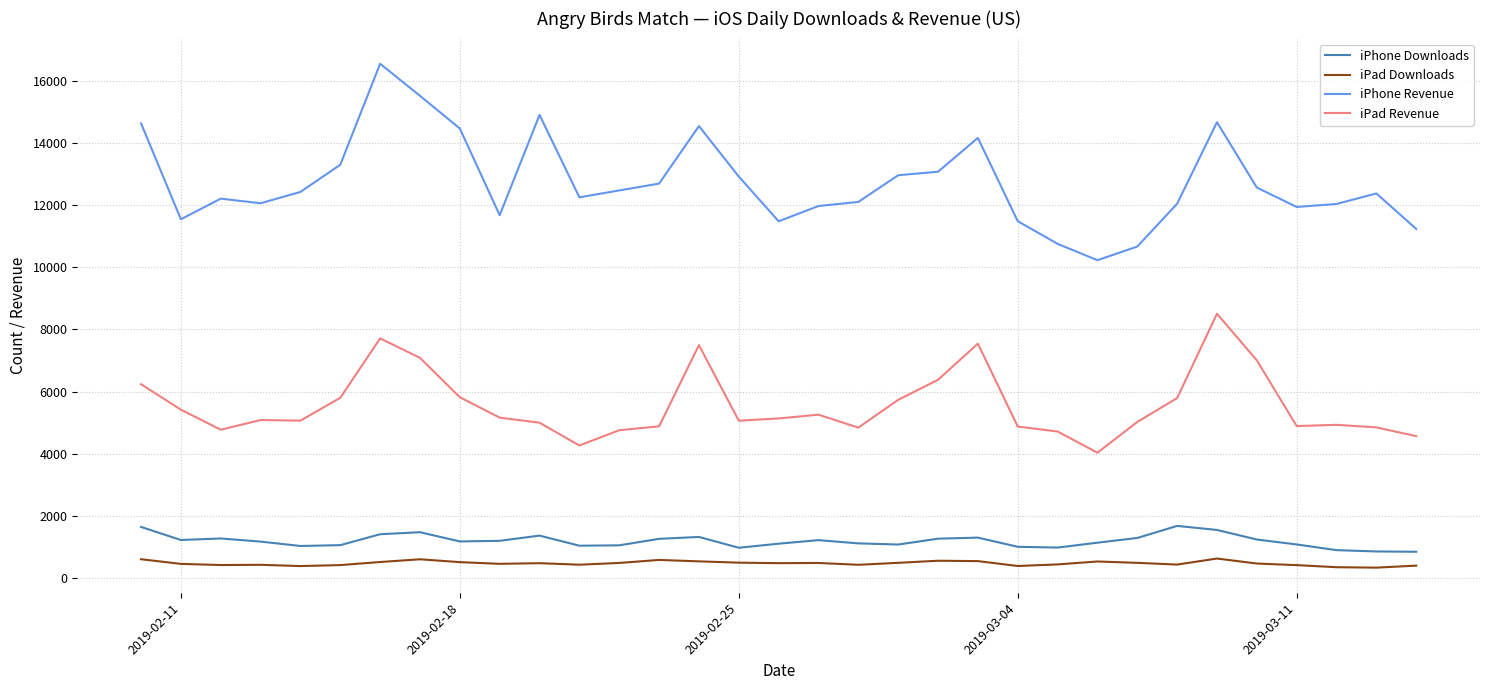

How many values in the iPhone Revenue series are below 12377?

16